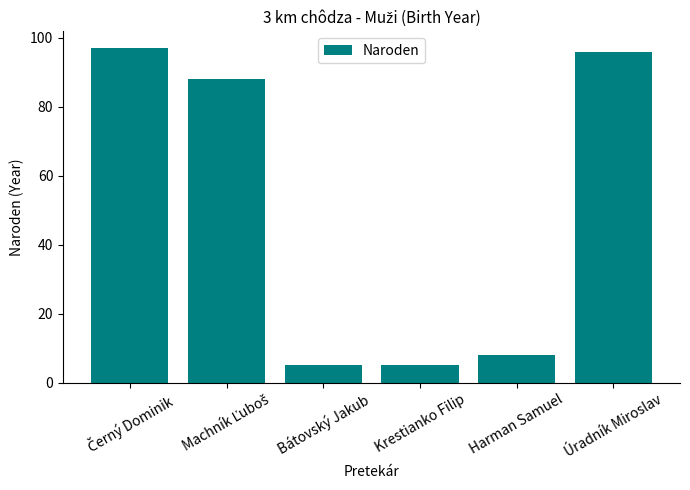

Reading right to left, transcribe all the data shown in this chart.

96	8	5	5	88	97